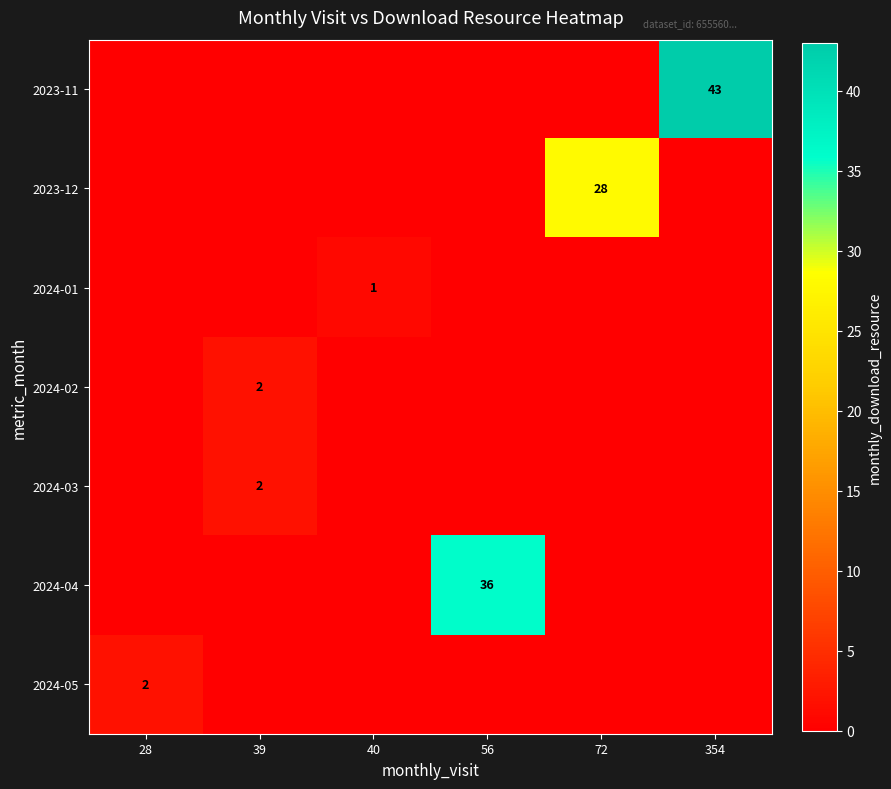

True or false: 2023-12 has a value of 0 at 56.

True